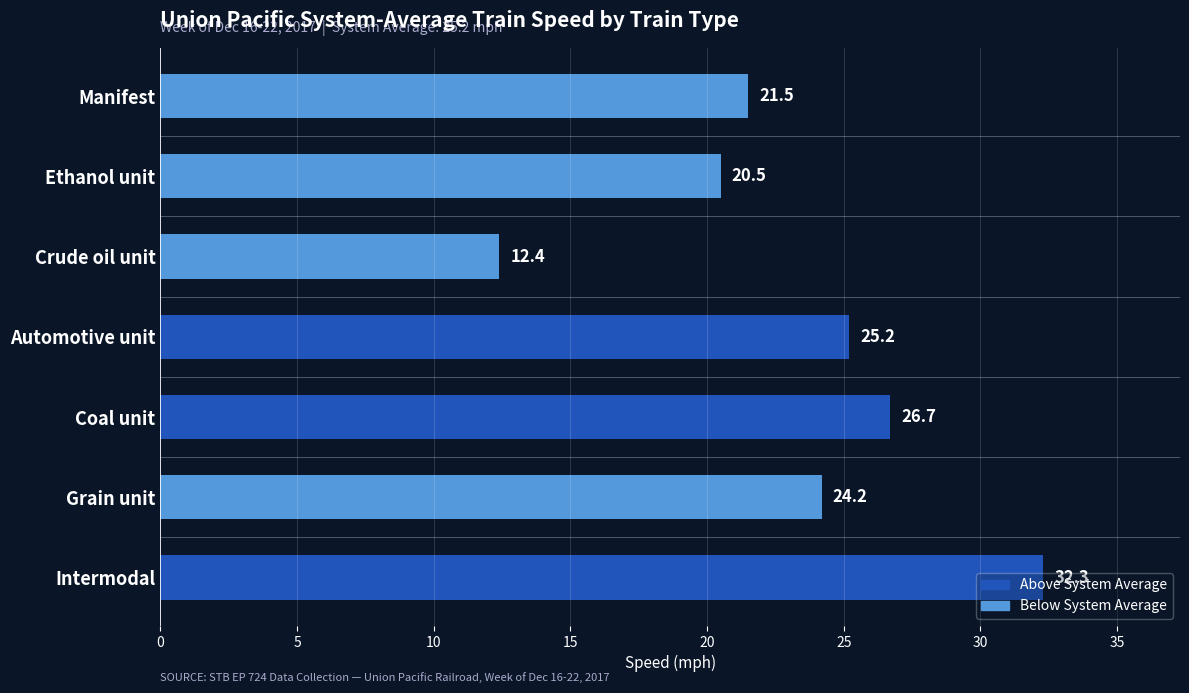

Rank the categories by value from lowest to highest.

Crude oil unit, Ethanol unit, Manifest, Grain unit, Automotive unit, Coal unit, Intermodal